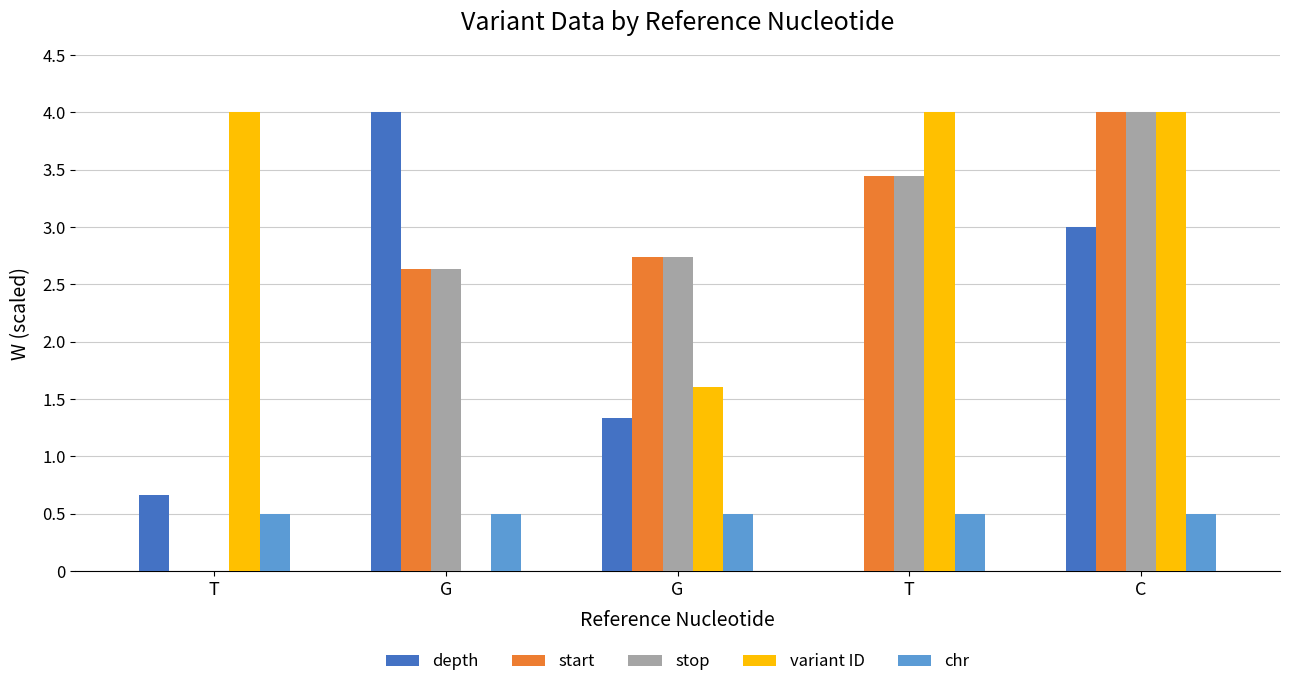

Reading left to right, what are all the values shown in this chart?

depth: T=0.7	G=4.0	G=1.3	T=0.0	C=3.0
start: T=0.0	G=2.6	G=2.7	T=3.4	C=4.0
stop: T=0.0	G=2.6	G=2.7	T=3.4	C=4.0
variant ID: T=4.0	G=0.0	G=1.6	T=4.0	C=4.0
chr: T=0.5	G=0.5	G=0.5	T=0.5	C=0.5